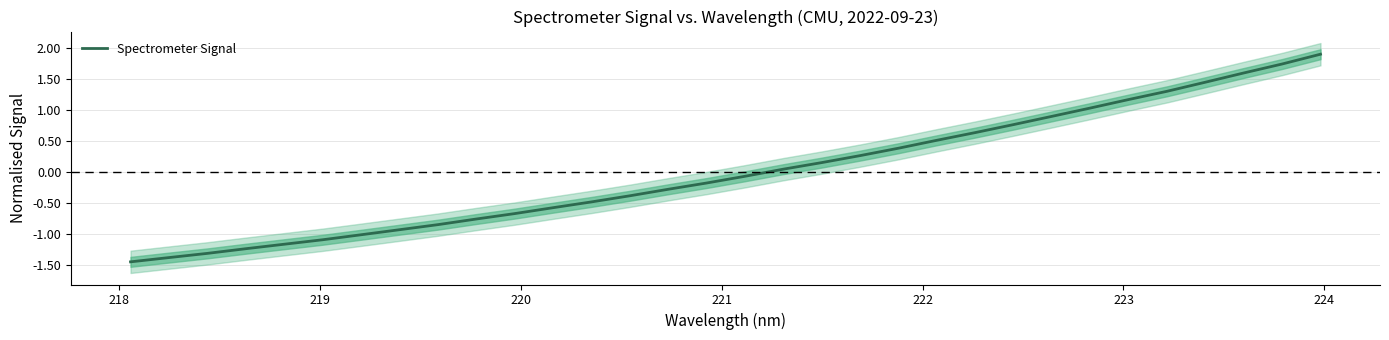

Count the number of values greater than 0.

15